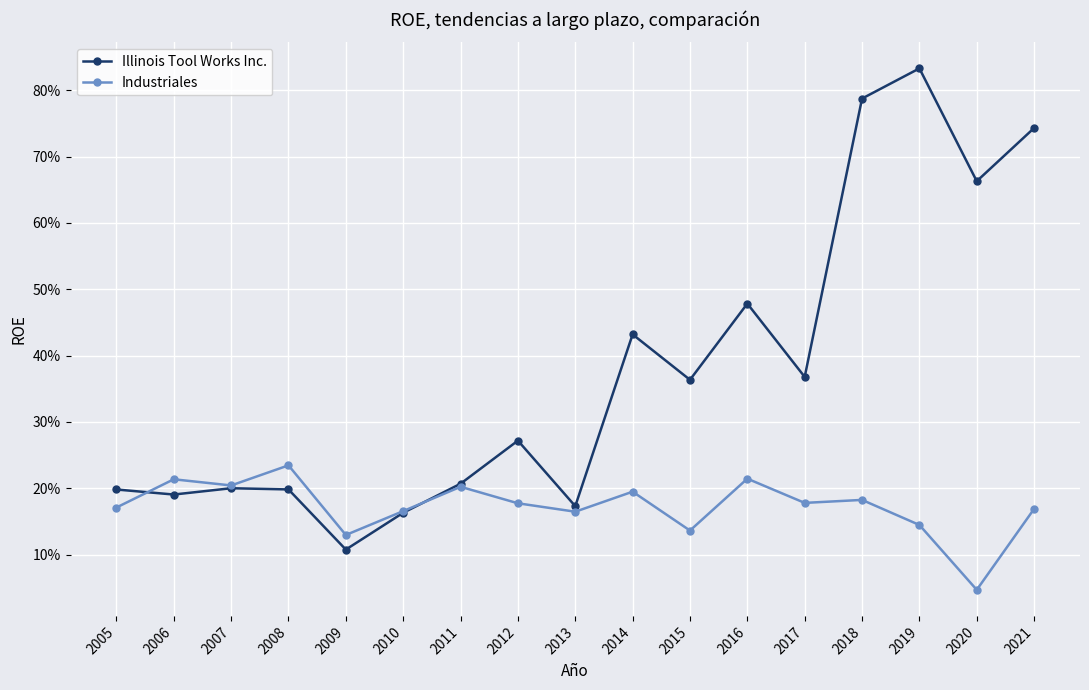

How many Industriales values are between 0 and 1?

17